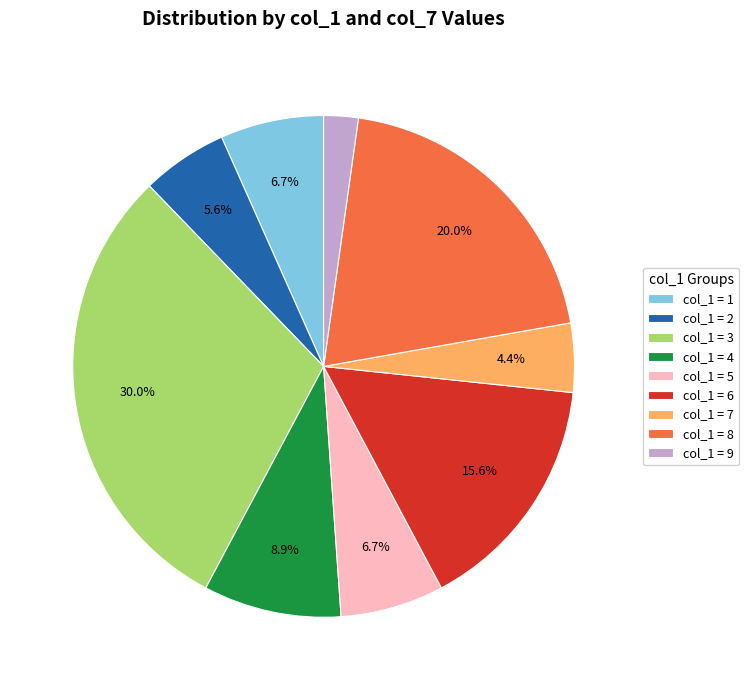

What portion of the pie excludes col_1 = 8?

80.0%